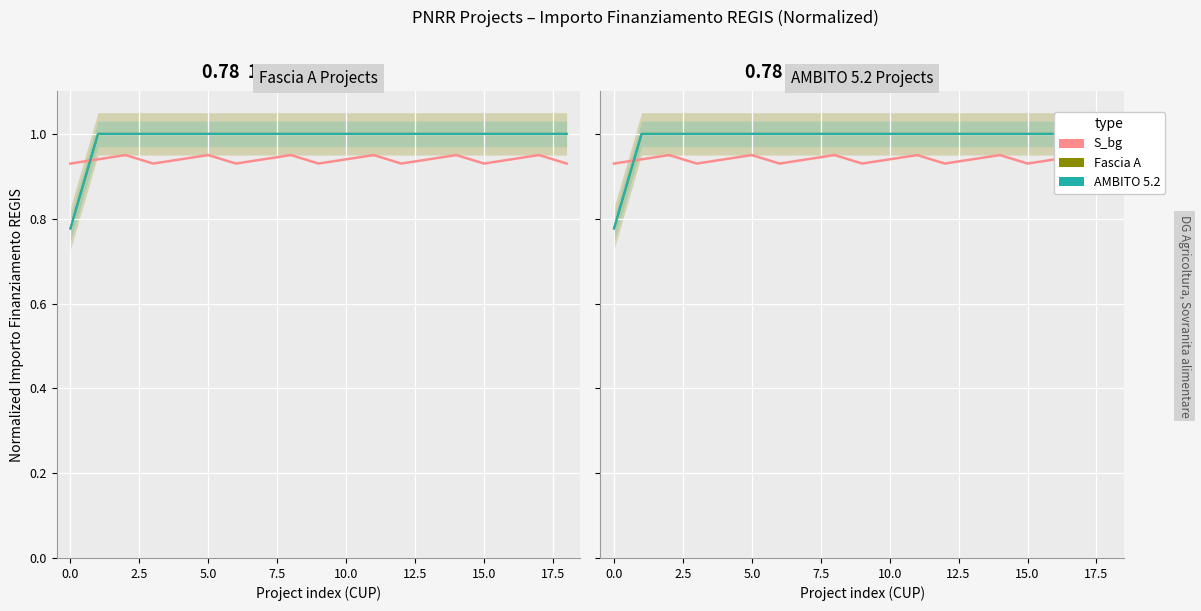

What is the minimum value shown in the chart?

0.8